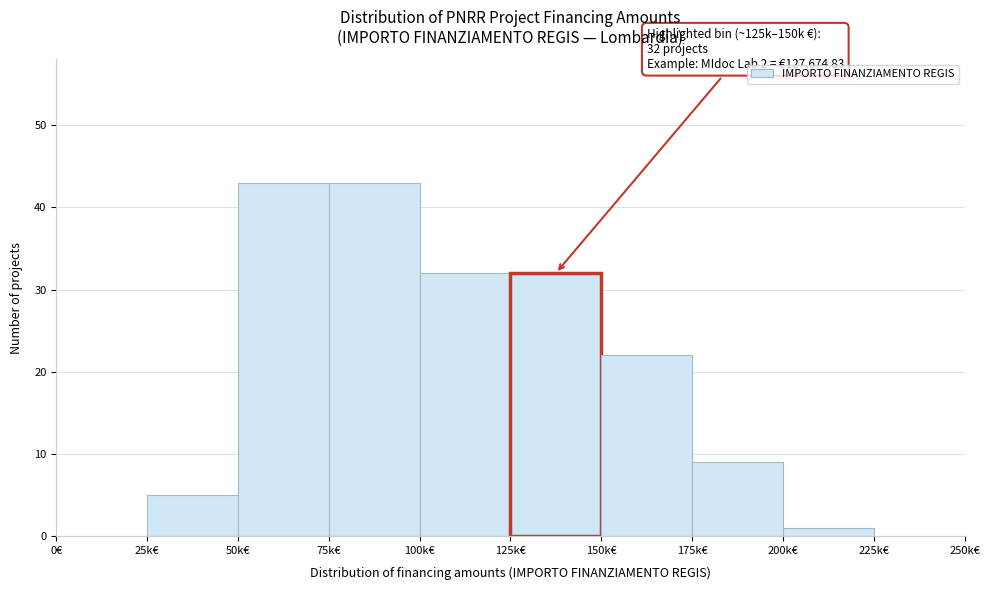

Reading left to right, list all the values displayed in this chart.

0€=0	25k€=5	50k€=43	75k€=43	100k€=32	125k€=32	150k€=22	175k€=9	200k€=1	225k€=0